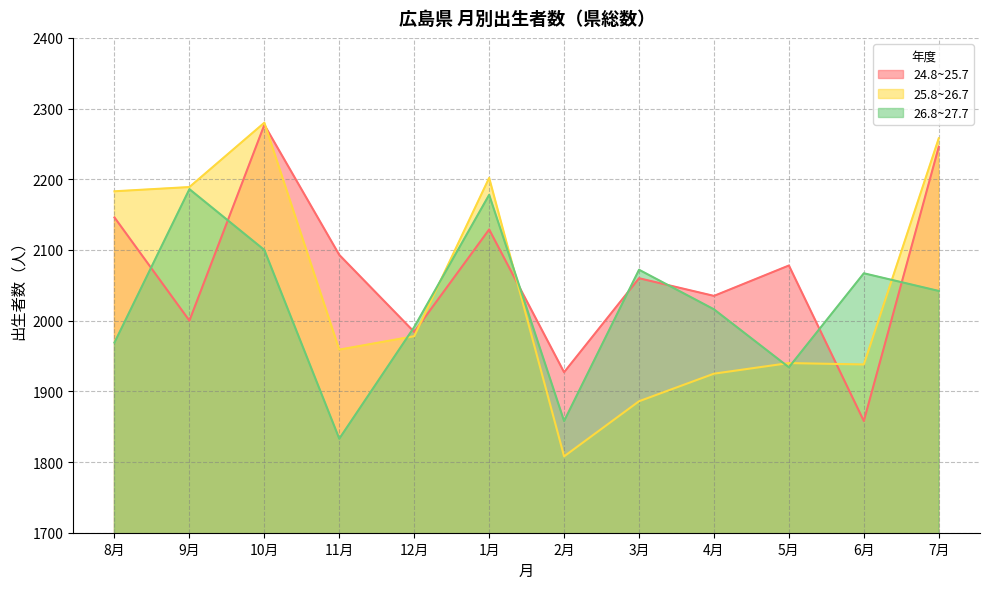

What is the difference between the 24.8~25.7 values at 8月 and 12月?

162